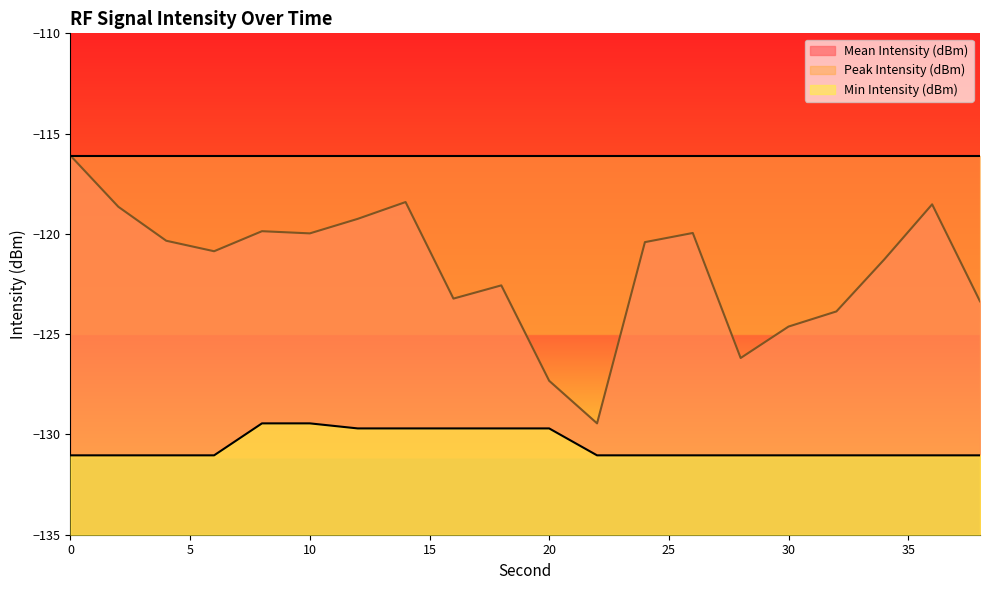

Which series changed the most between 4 and 8?

Min Intensity (dBm)